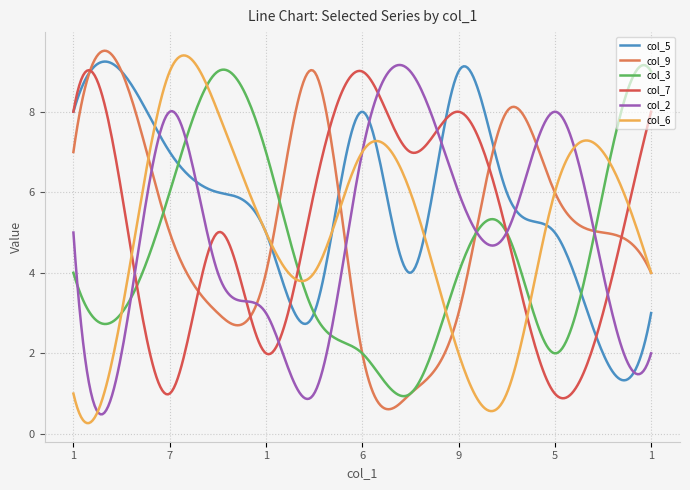

What is the difference between the maximum and minimum values in the col_3 series?

8.2